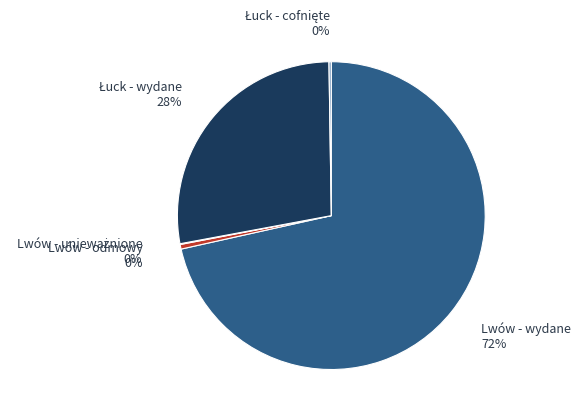

What is the largest slice in the pie chart?

Lwów - wydane